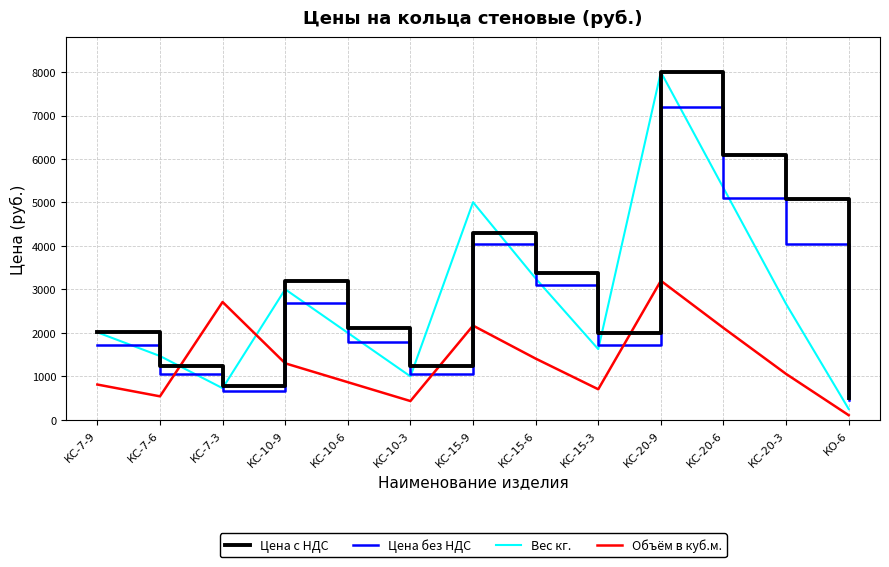

Is the value of Объём в куб.м. at КС-7-3 greater than the value of Вес кг. at КС-7-9?

Yes